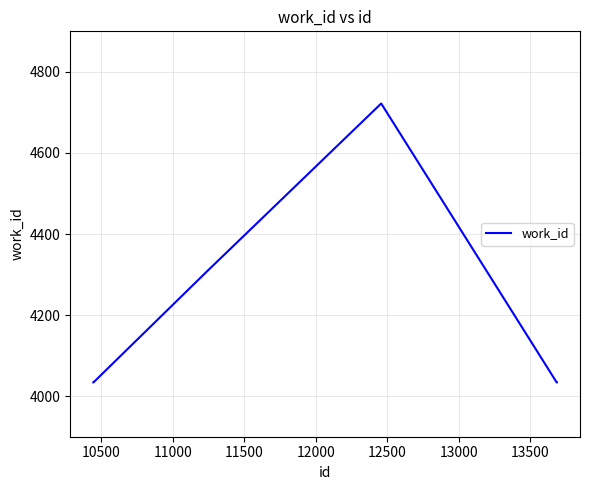

True or false: the data has more than 1 interior local peaks.

False